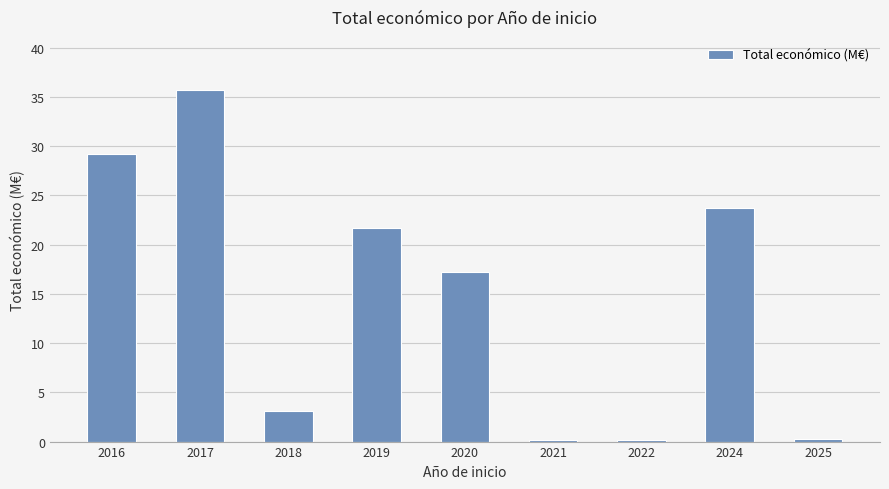

How many distinct data groups are displayed?

1